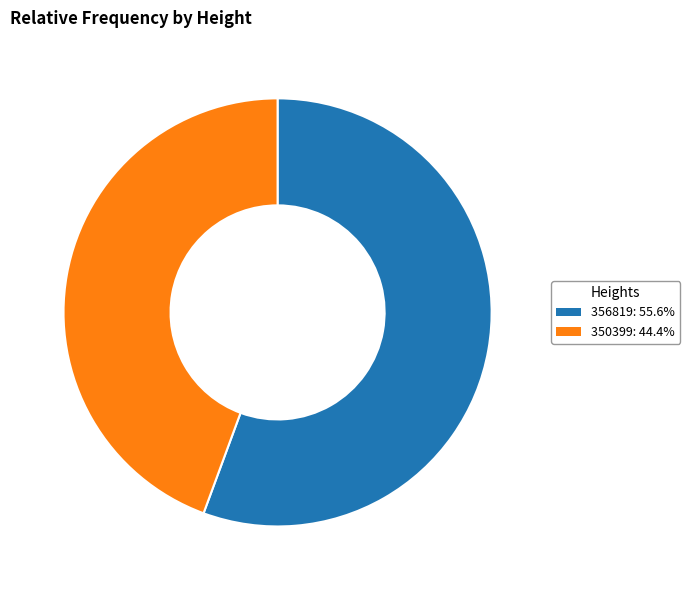

Combined, do 356819 and 350399 account for over 50%?

Yes